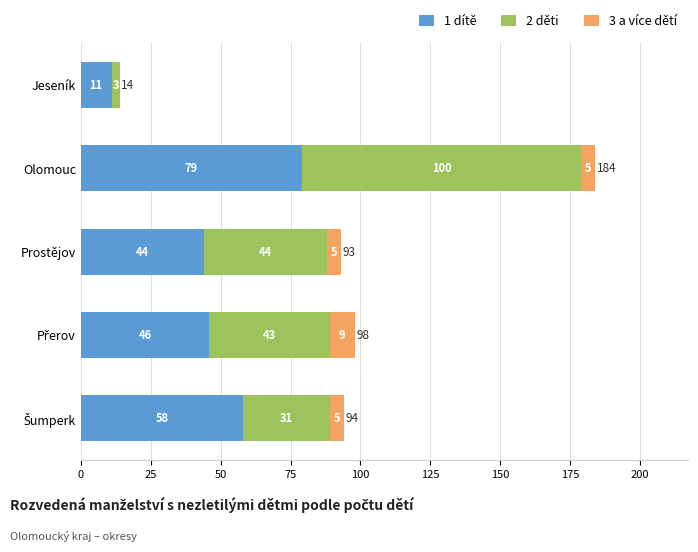

What value does the 1 dítě series have at Jeseník?

11